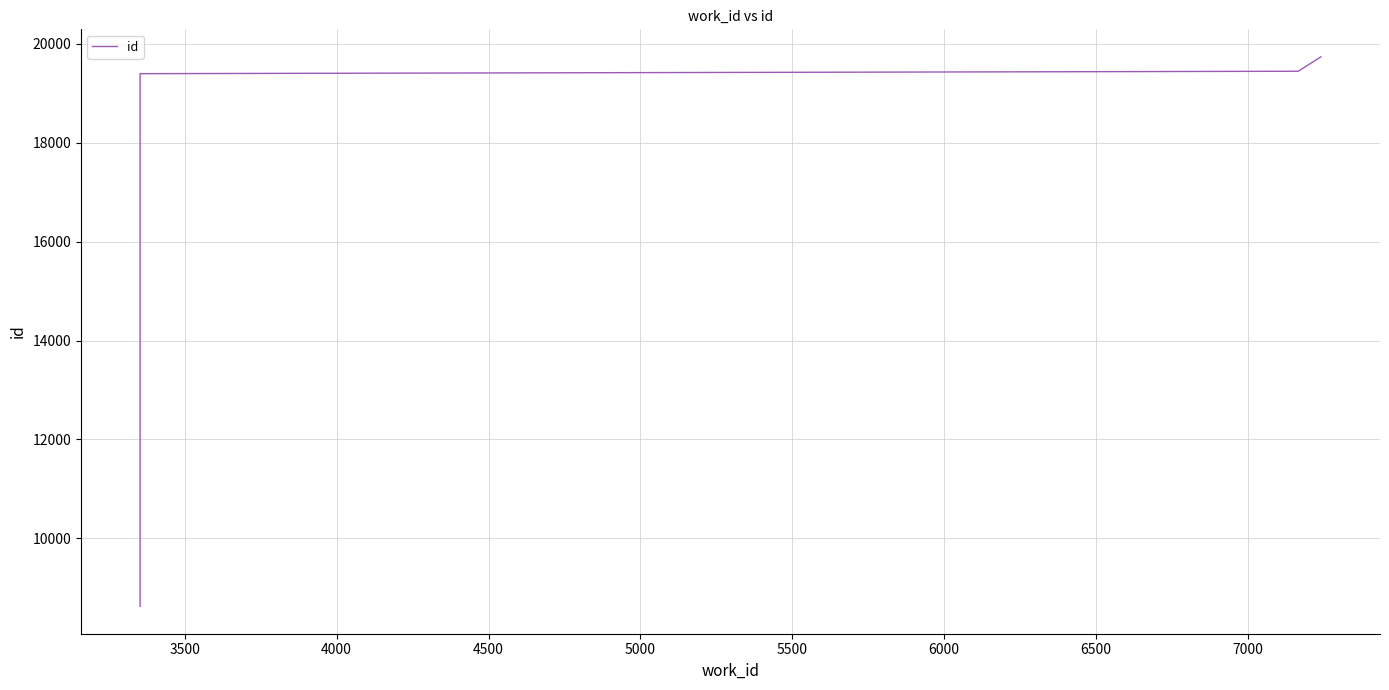

Does the chart have visible grid lines?

Yes